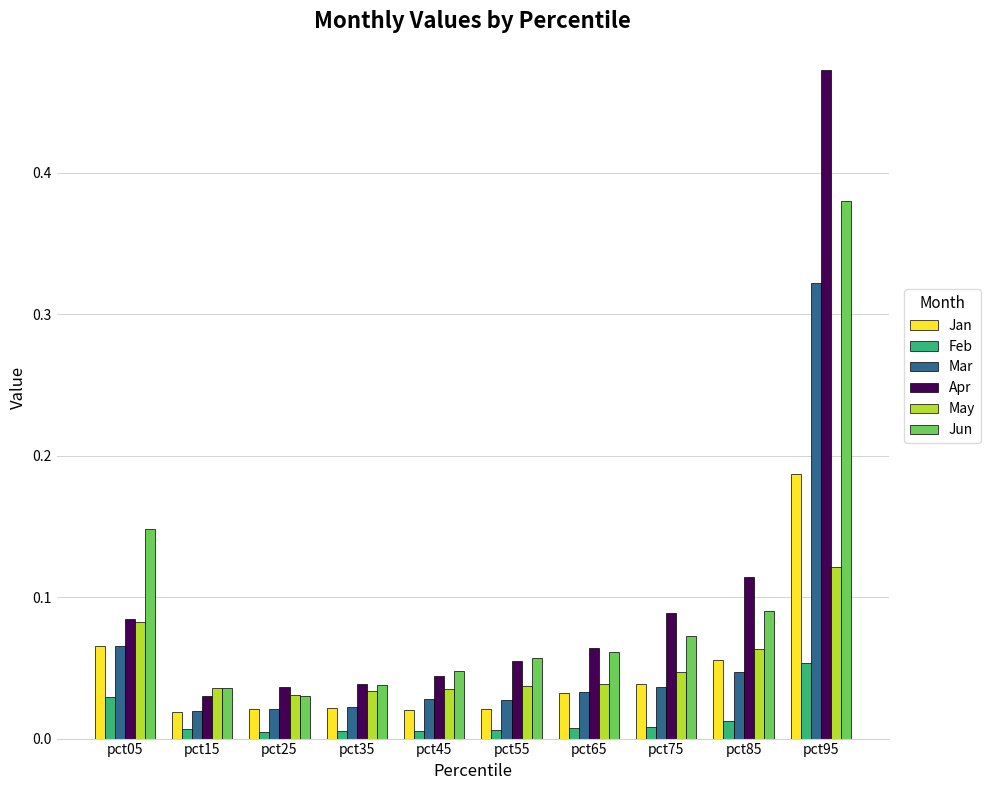

Which series has the largest total across all categories?

Apr